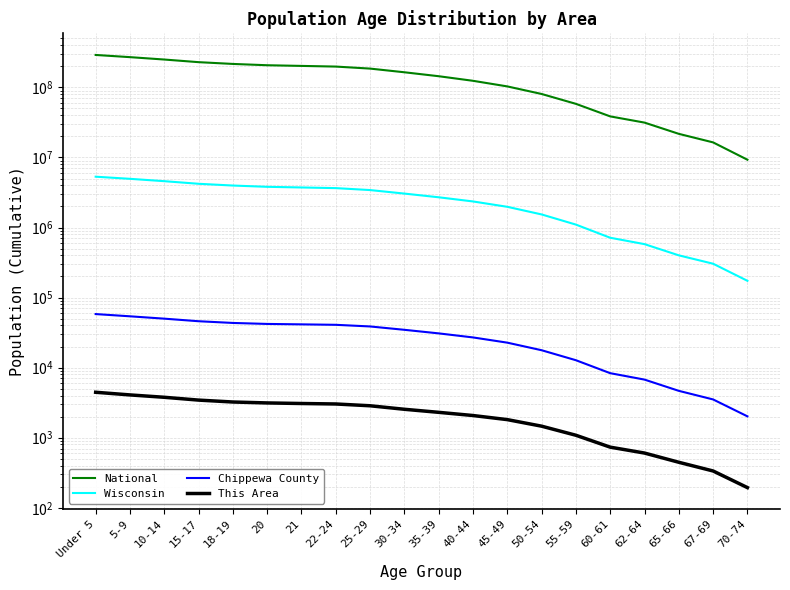

True or false: National has more than 0 interior local peaks.

False